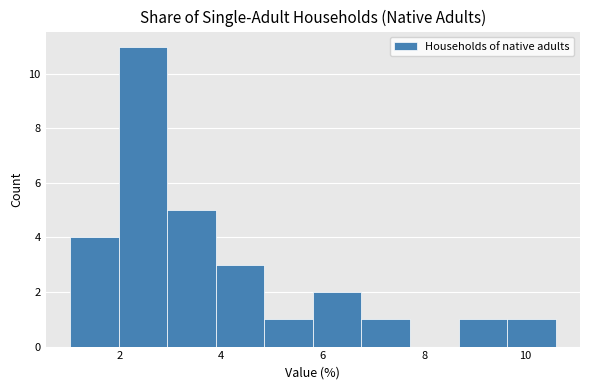

How tall is the bar that spans 6.8 to 7.8 on the x-axis? Neither the bar edges nor the heights are printed on the chart, so give them approximately, as read against the axes.

1